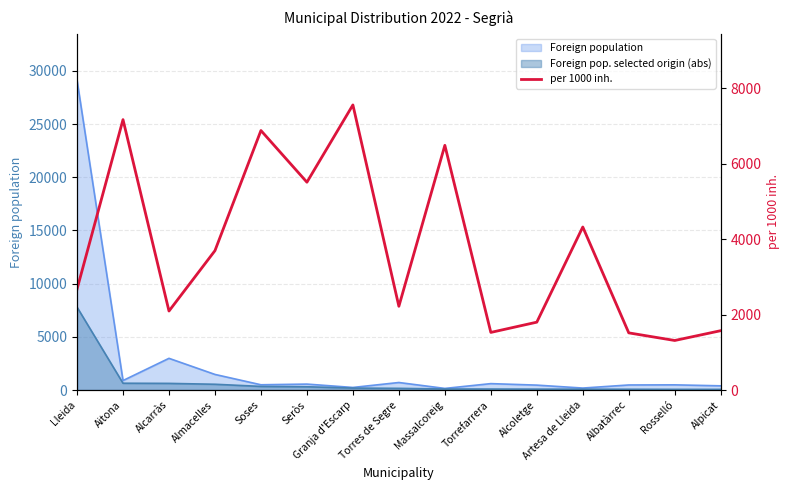

Which label corresponds to the smallest value in the chart?

Rosselló